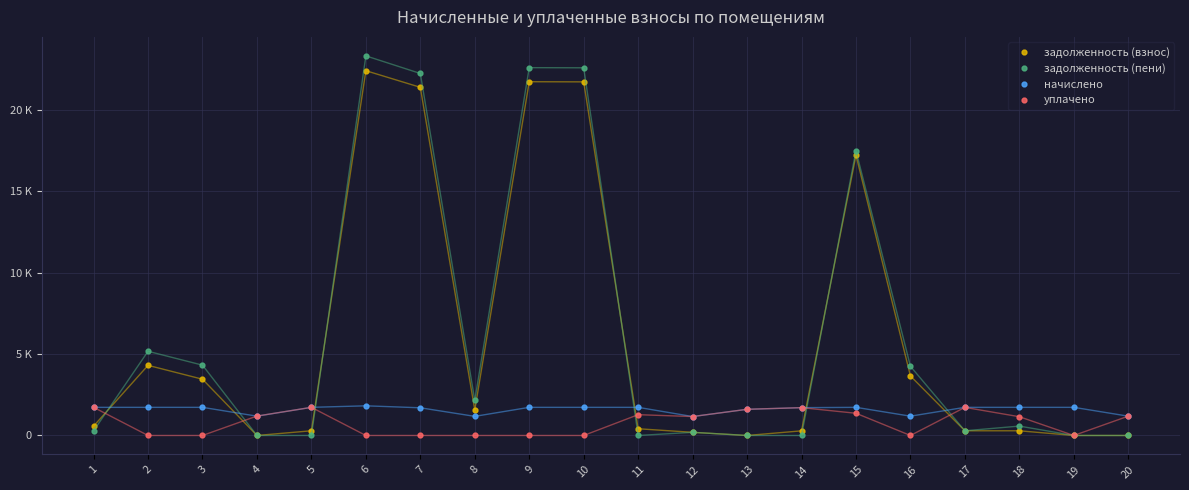

What is the sum of all задолженность (пени) values?

125428.6